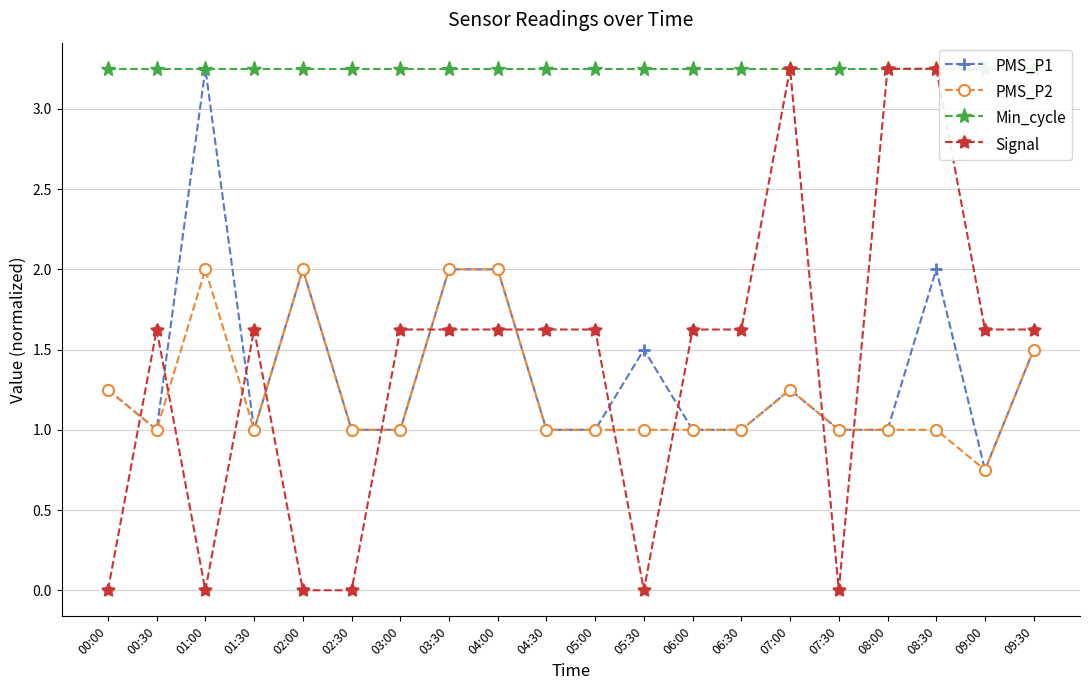

How many distinct data groups are displayed?

4